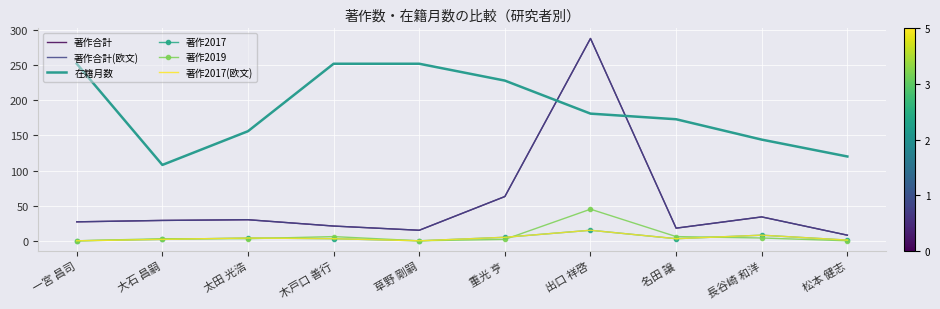

True or false: 著作合計(欧文) and 著作2017(欧文) intersect in this chart.

False